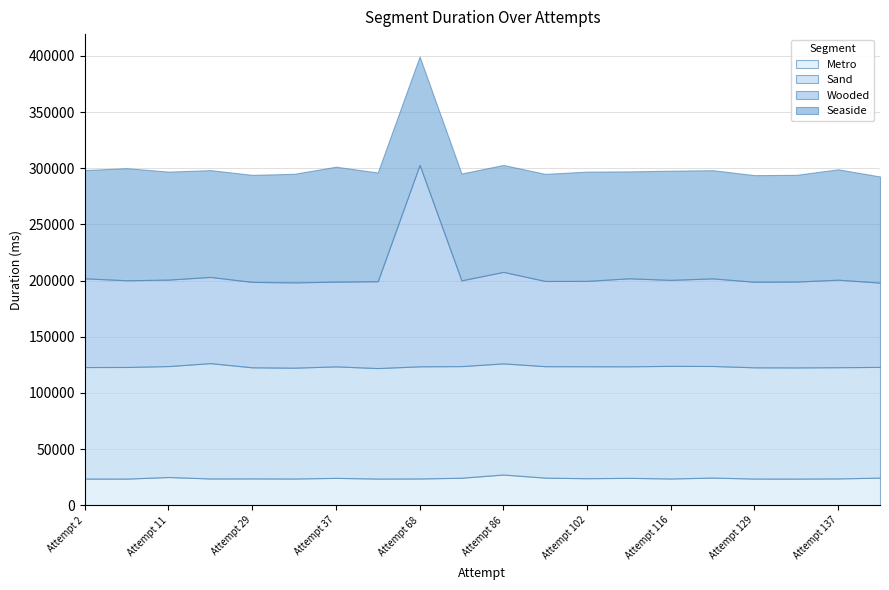

Where does the Wooded series first go above 76761?

Attempt 2